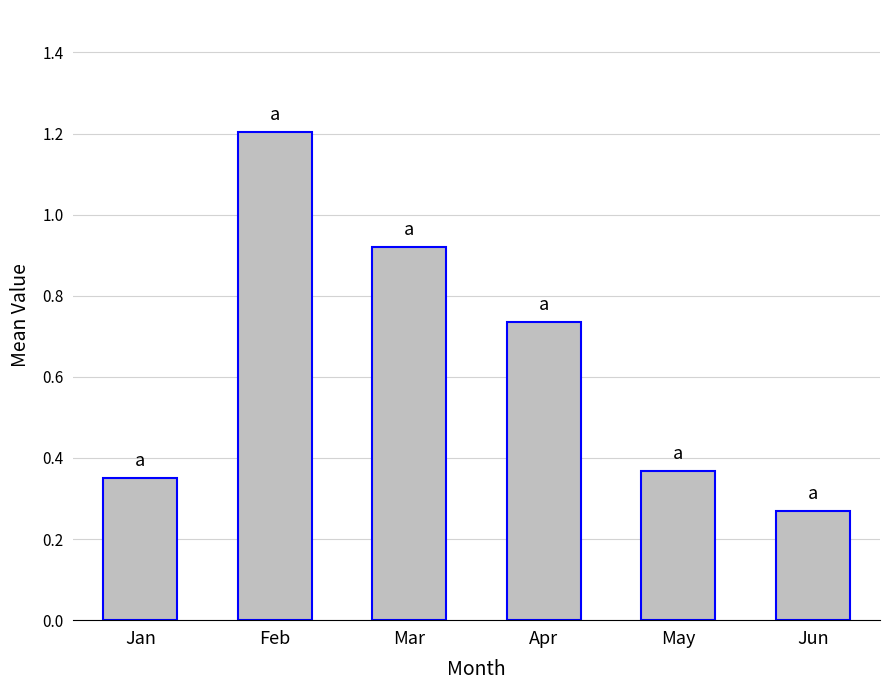

What is the average value?

0.6